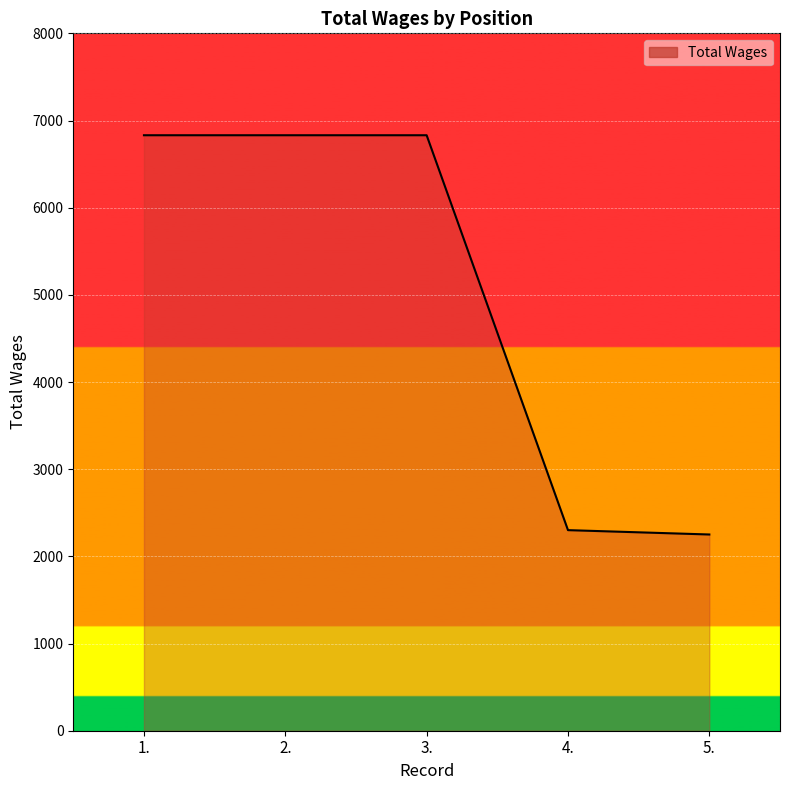

Approximately how many times larger is the value at 1. compared to 5.?

3.0